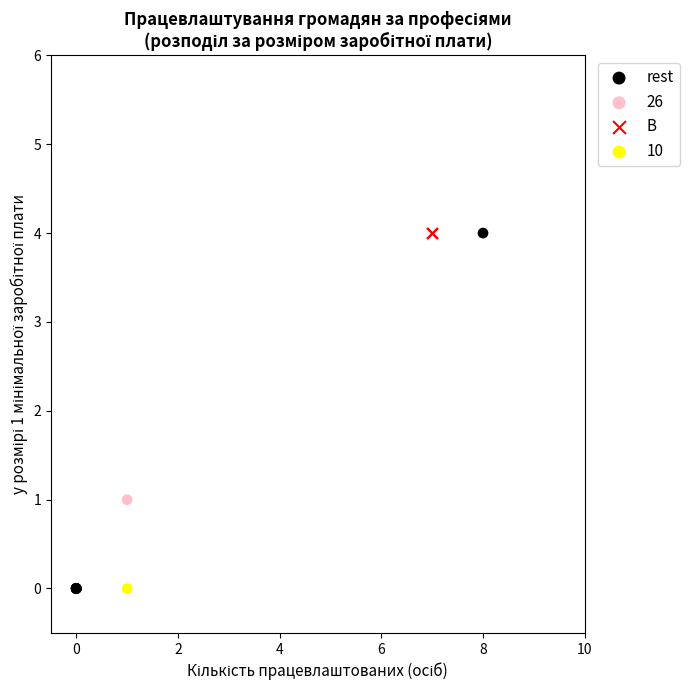

What are all the series names shown in the legend?

rest, 26, B, 10